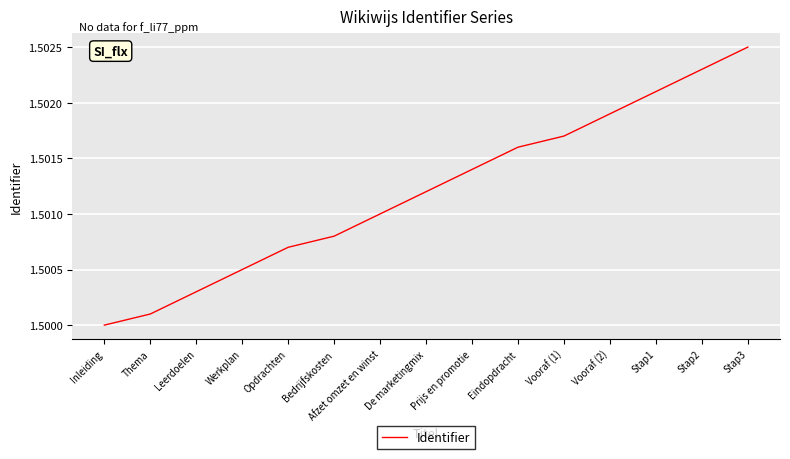

Which category has the lowest value across all series?

Inleiding